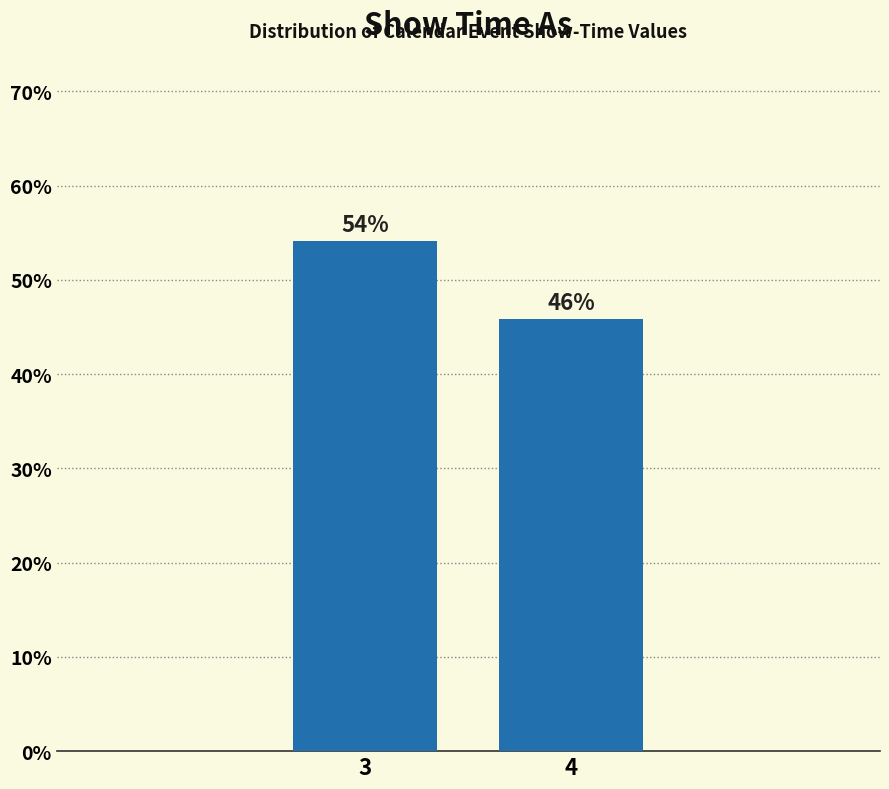

List the labels in order of value, smallest first.

4, 3